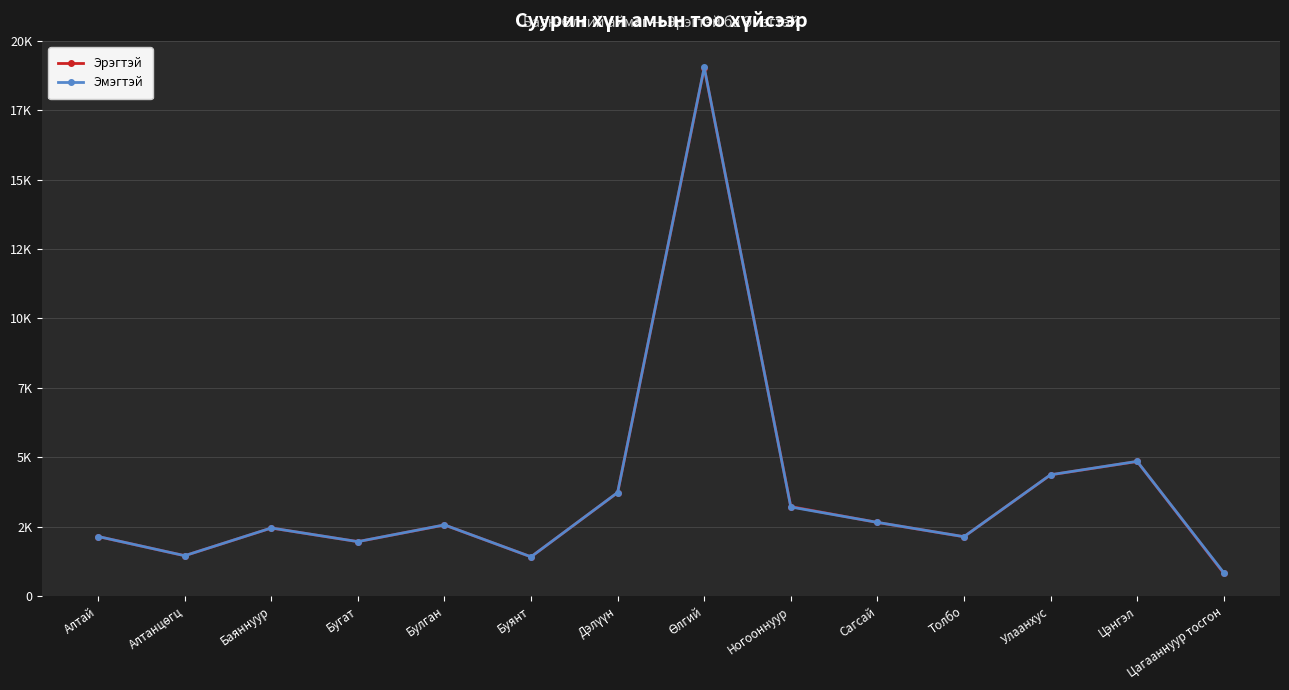

The Эмэгтэй series shows 2133 at Толбо. True or false?

True